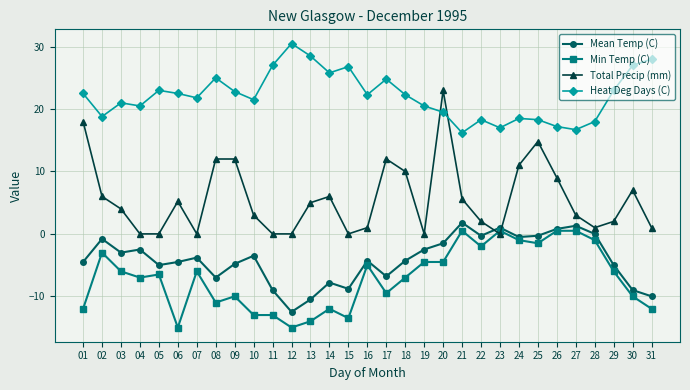

What is the value of the Mean Temp (C) point at the 11th from the left?

-9.0